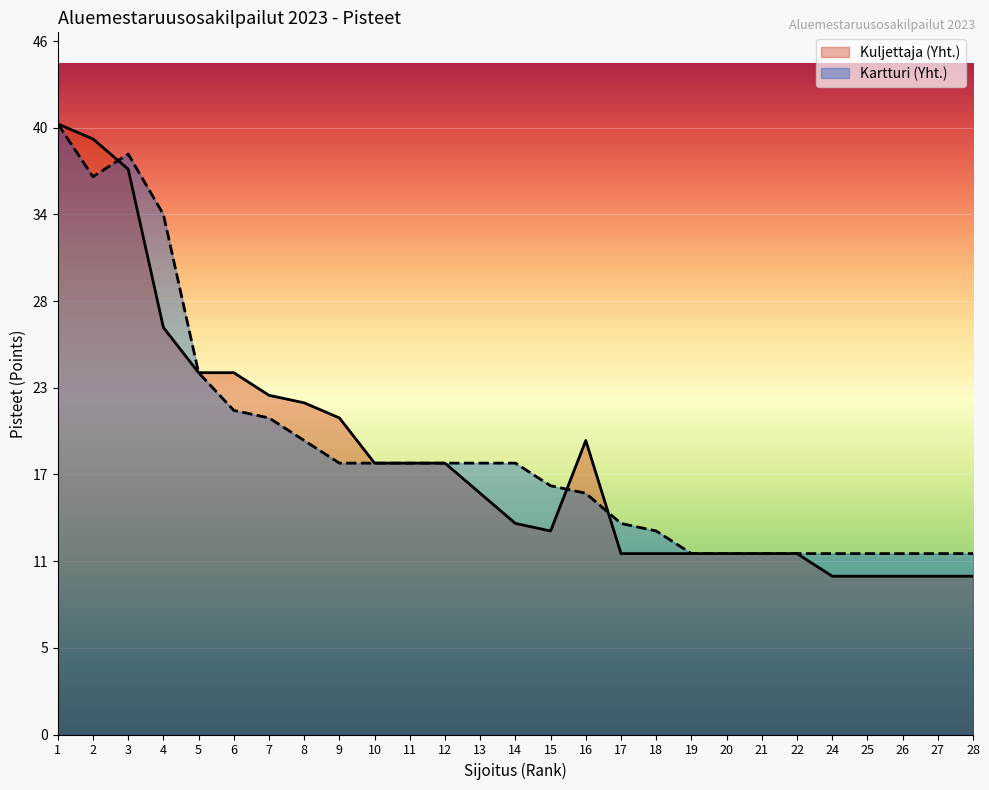

What is the difference between the maximum and minimum values in the Kartturi (Yht.) series?

28.5